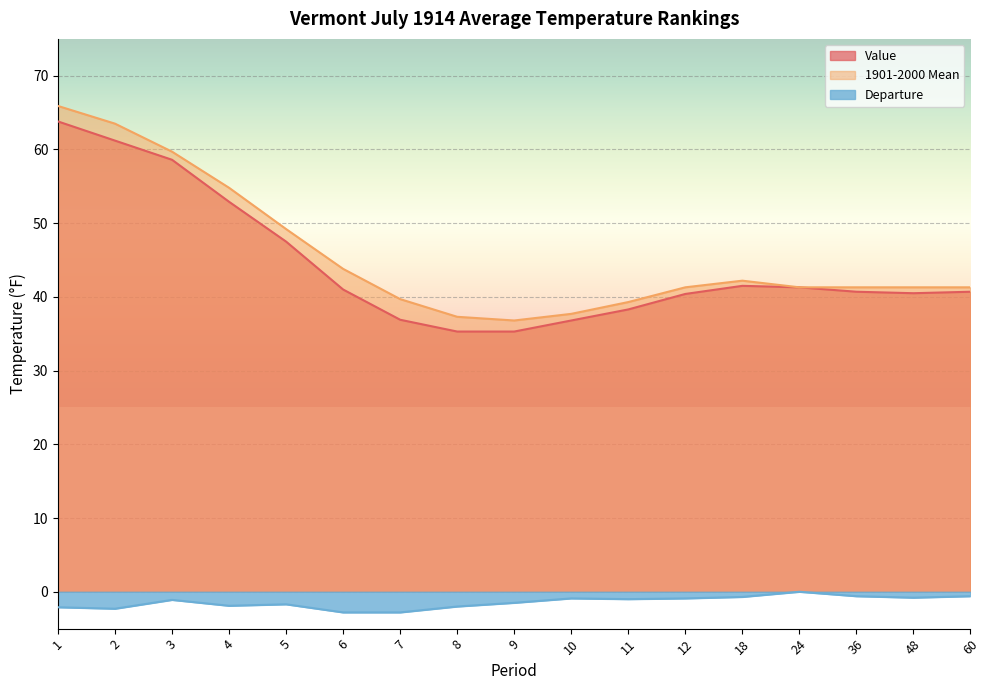

True or false: Departure and 1901-2000 Mean intersect in this chart.

False